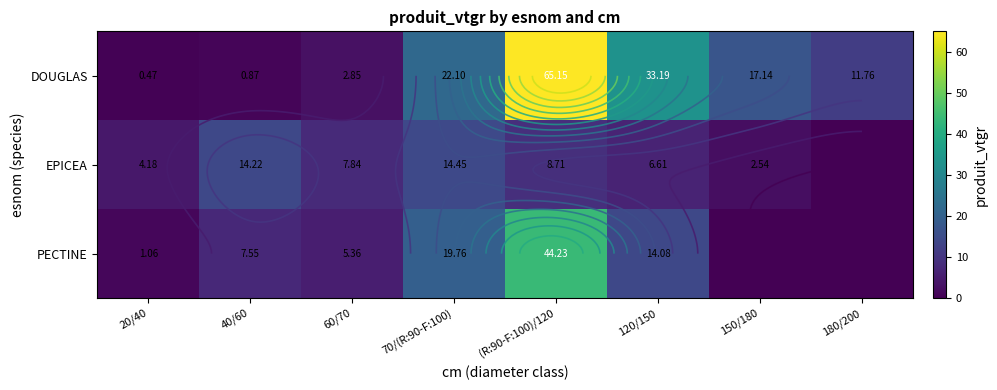

At which category is the sum across all series the highest?

(R:90-F:100)/120